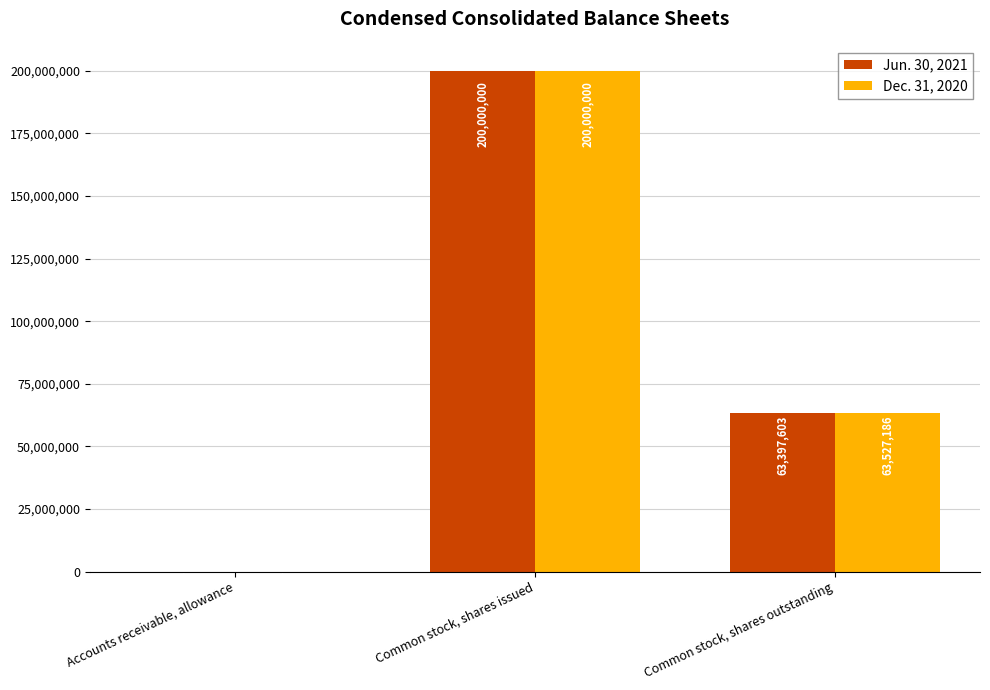

Reading left to right, list all the values displayed in this chart.

Jun. 30, 2021: Accounts receivable, allowance=4178	Common stock, shares issued=200000000	Common stock, shares outstanding=63397603
Dec. 31, 2020: Accounts receivable, allowance=3497	Common stock, shares issued=200000000	Common stock, shares outstanding=63527186